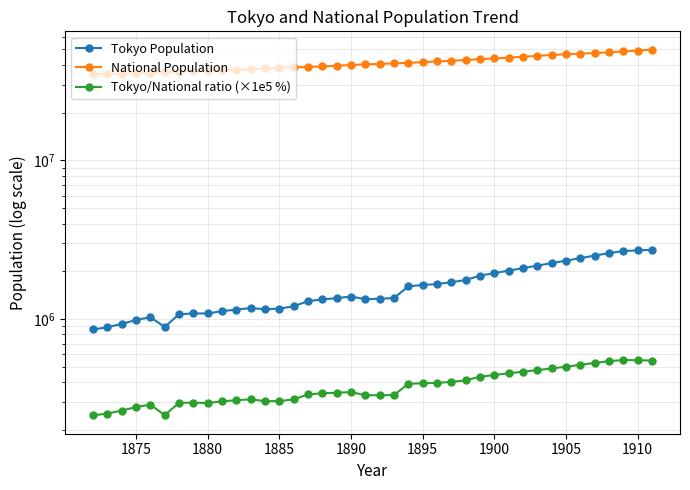

The value of Tokyo/National ratio (×1e5 %) at 10 is 513591.9. True or false?

False